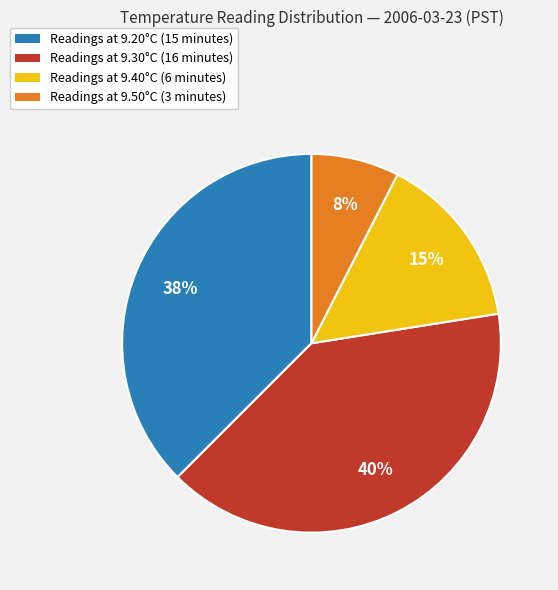

To the nearest percent, what is the average slice percentage?

25%